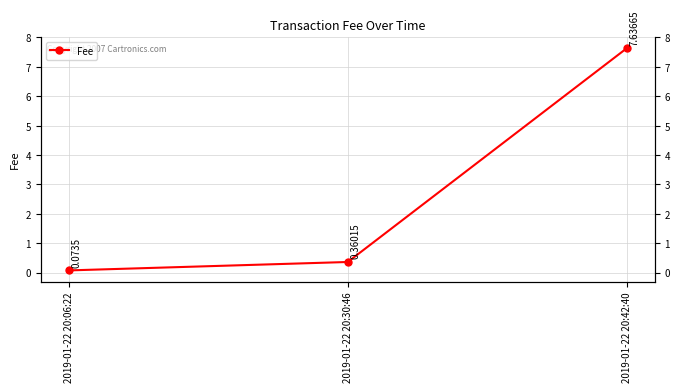

Reading right to left, extract all data points from this chart.

2019-01-22 20:42:40=7.6	2019-01-22 20:30:46=0.4	2019-01-22 20:06:22=0.1